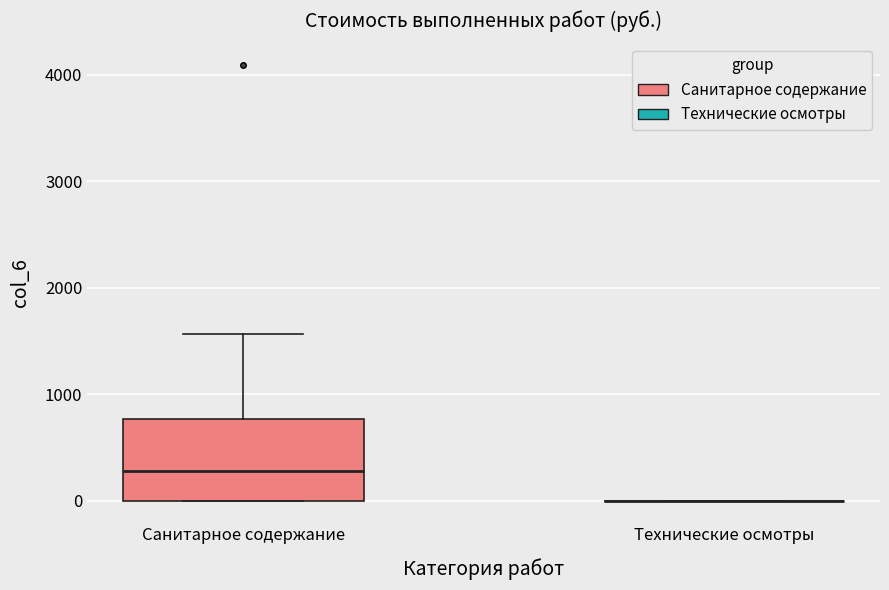

Which box is the tallest, from its lower edge to its upper edge?

Санитарное содержание